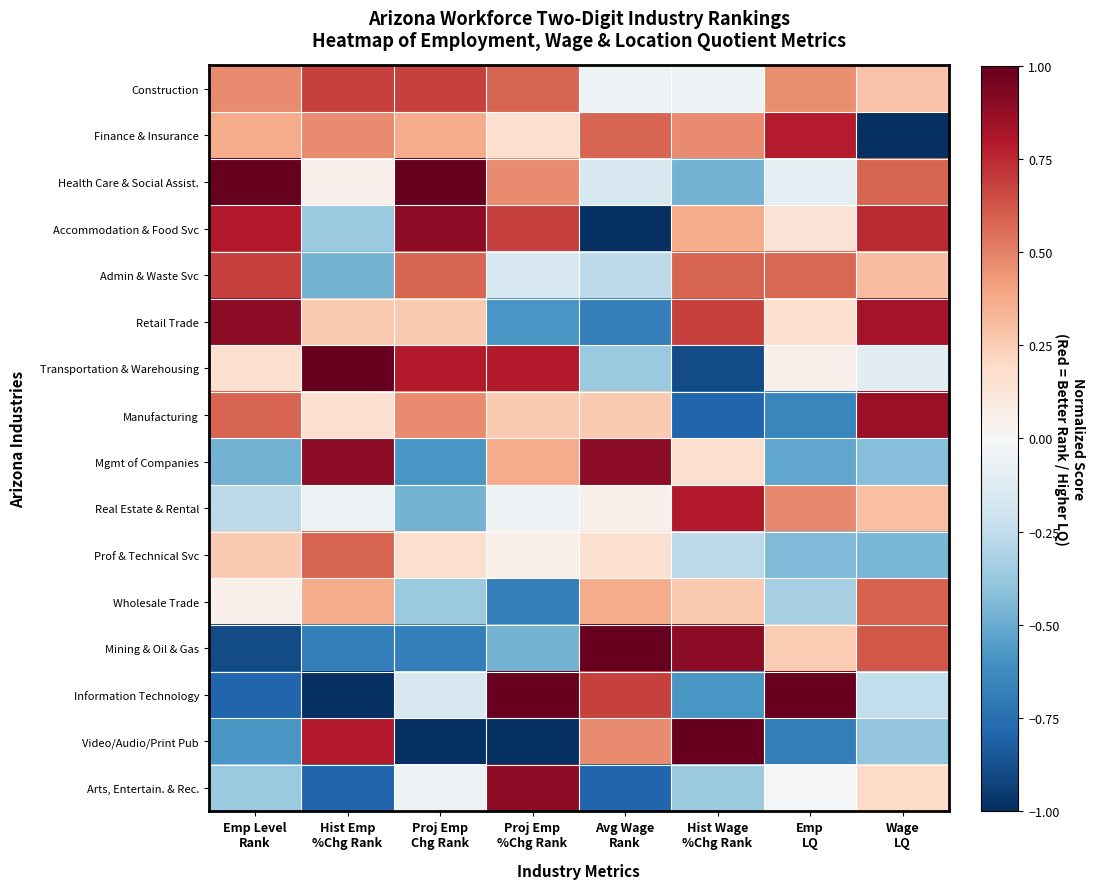

At which category does the chart reach its minimum across all series?

Wage
LQ